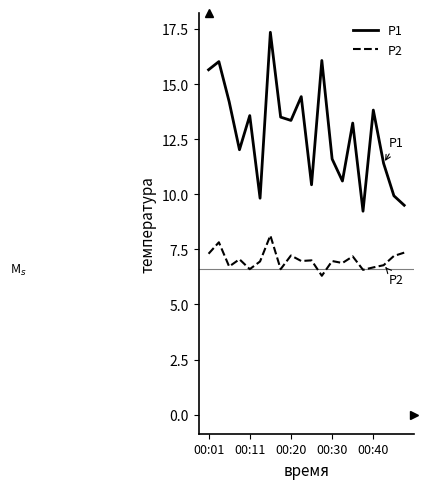

What is the smallest value displayed?

6.3